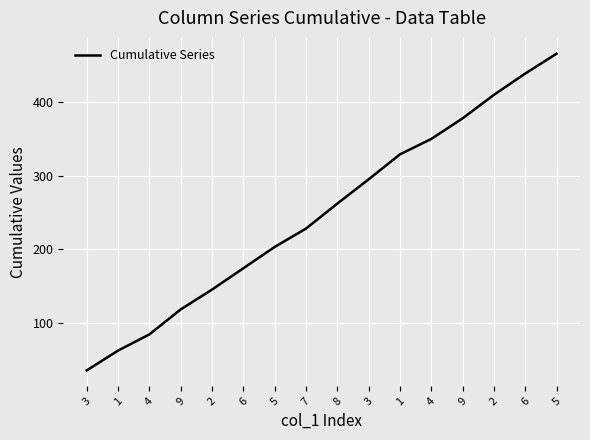

Rank the categories by value from highest to lowest.

5, 6, 2, 9, 4, 1, 3, 8, 7, 5, 6, 2, 9, 4, 1, 3